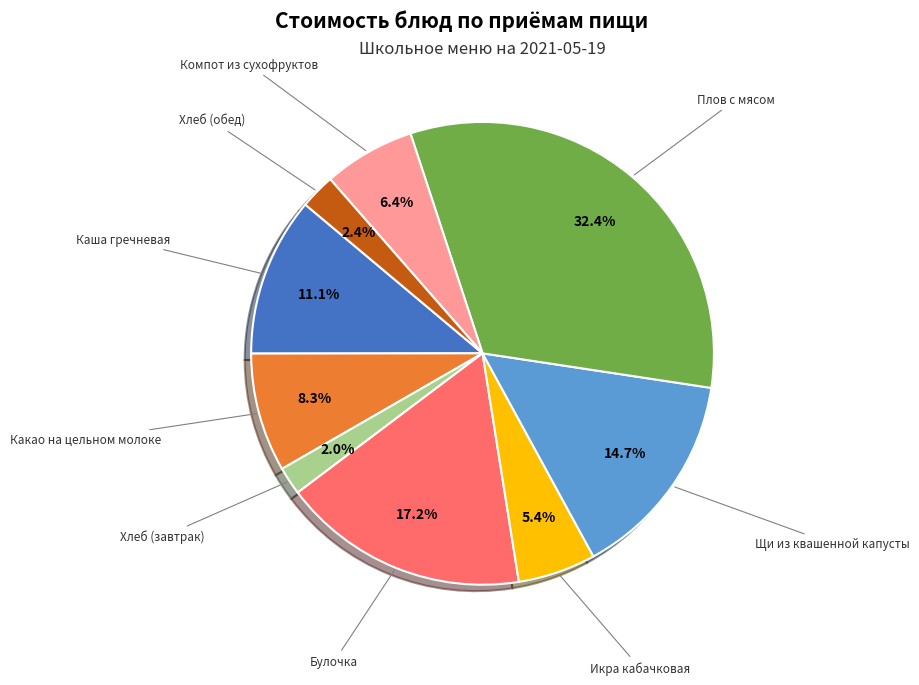

How many slices are in this pie chart?

9